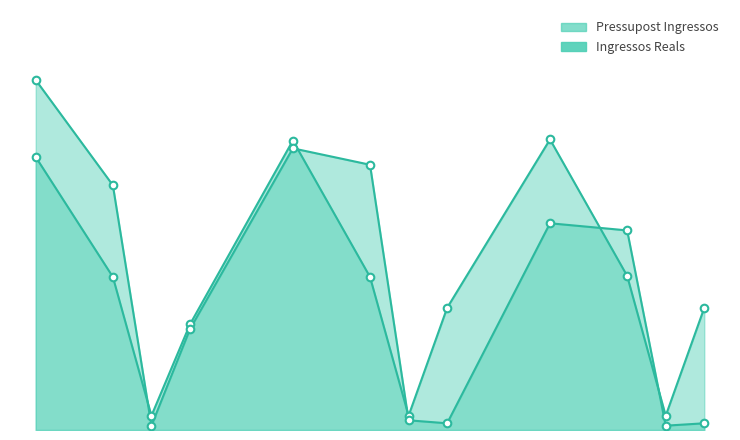

What are all the series names shown in the legend?

Pressupost Ingressos, Ingressos Reals